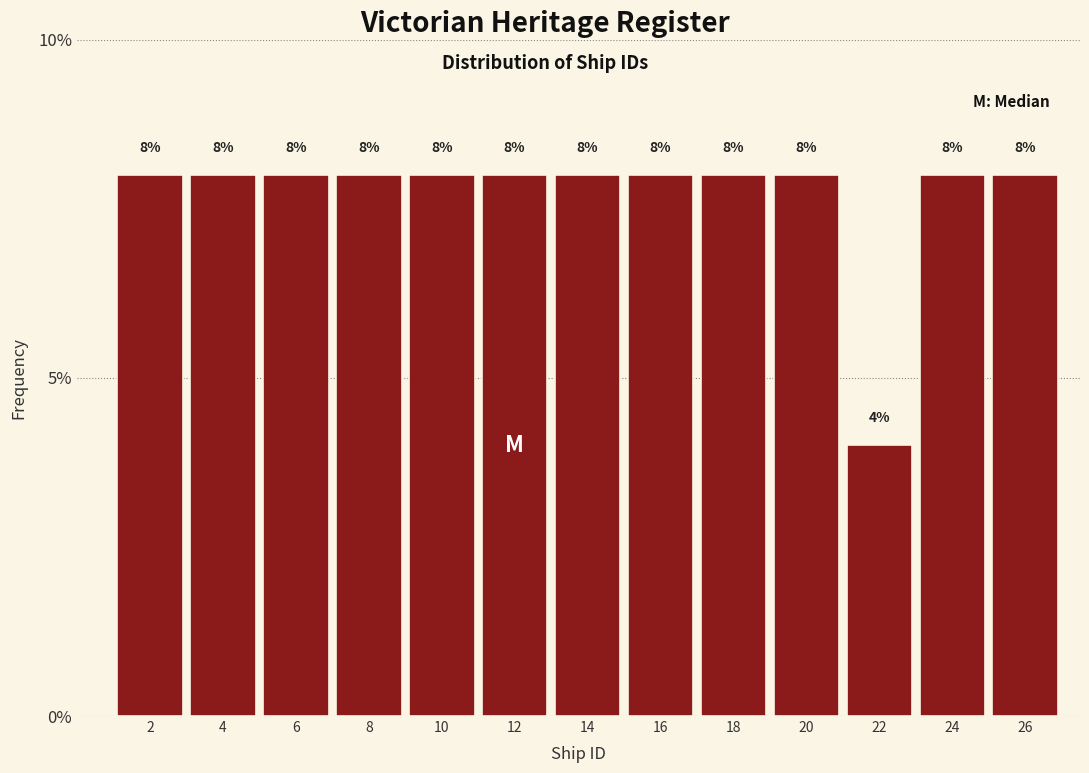

Reading left to right, what are all the values shown in this chart?

8	8	8	8	8	8	8	8	8	8	4	8	8